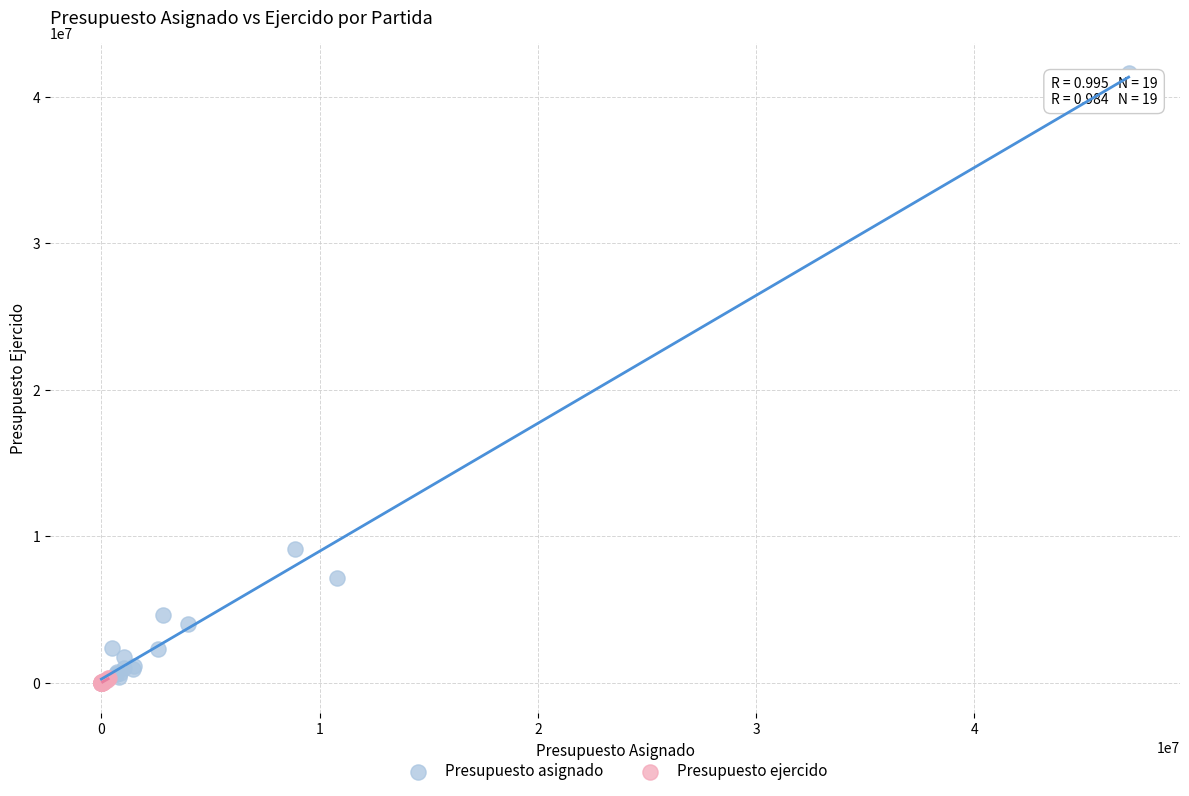

Which series has the largest Y range (max minus min)?

Presupuesto asignado